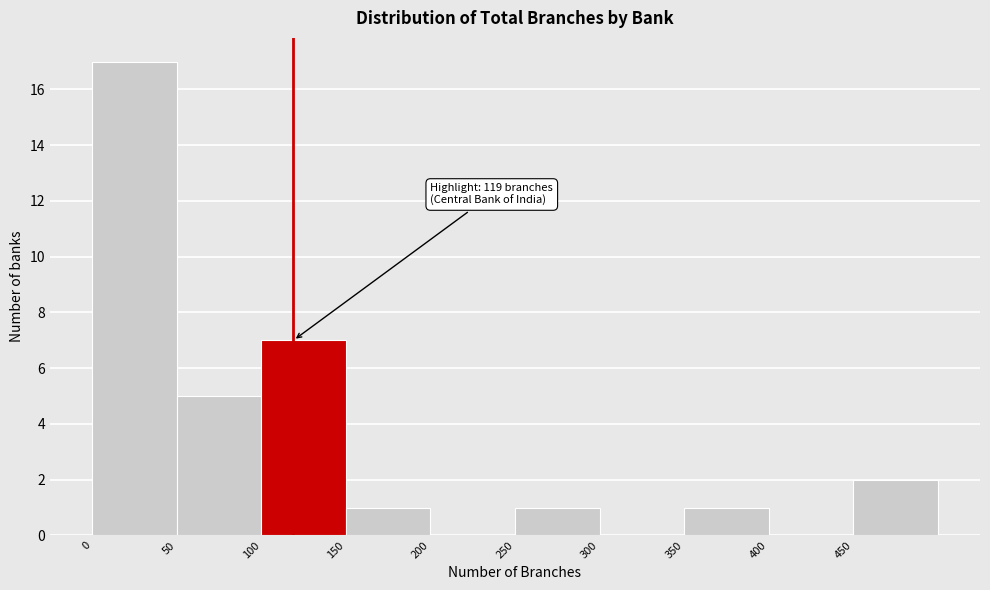

Over which range of the x-axis is the bar tallest?

0 to 50